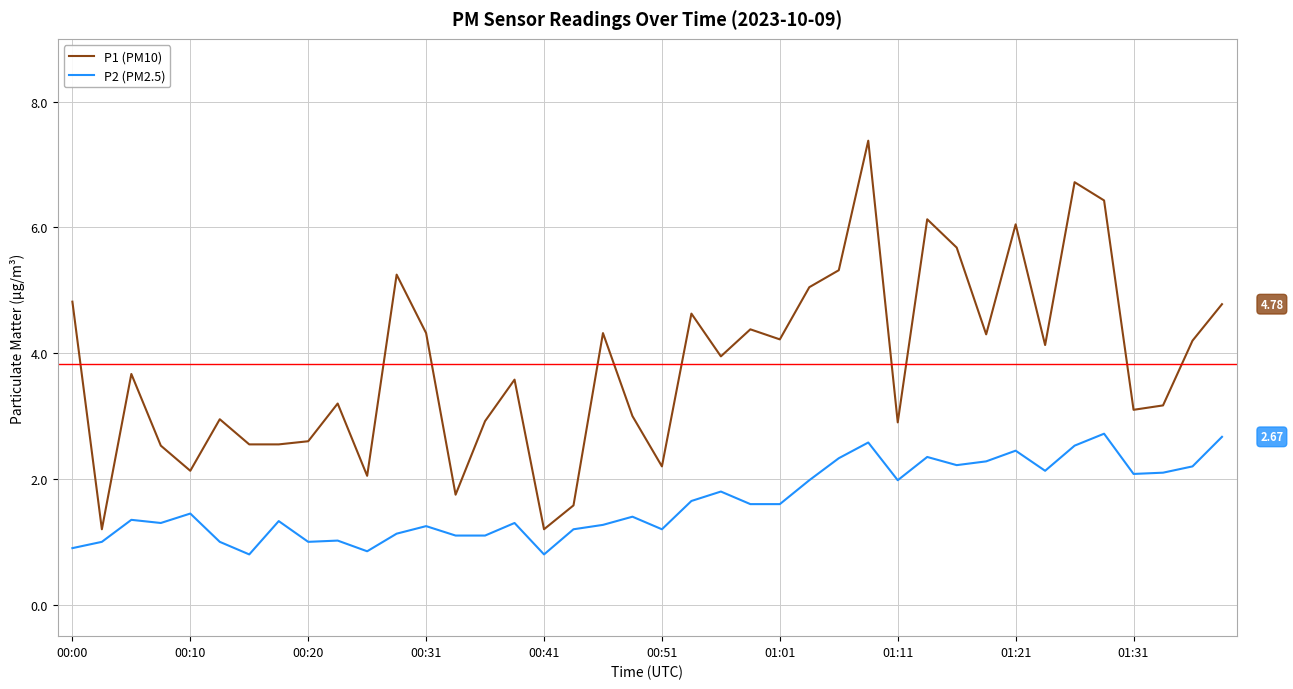

Which series has the largest total across all categories?

P1 (PM10)